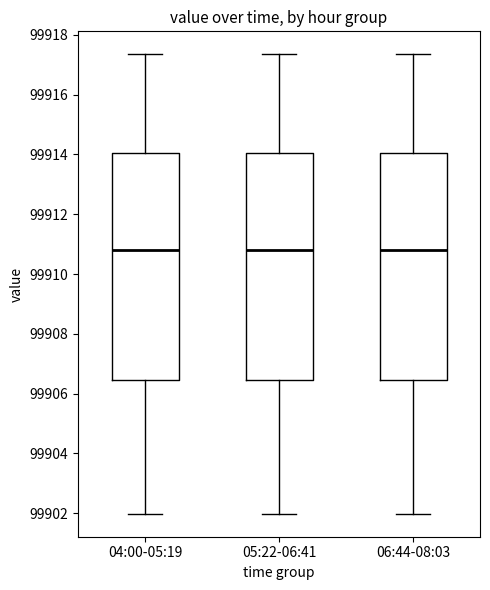

Where is the lower edge of the box for 04:00-05:19 on the y-axis? The values are not printed on the chart, so give them approximately, as read against the axis.

99906.4